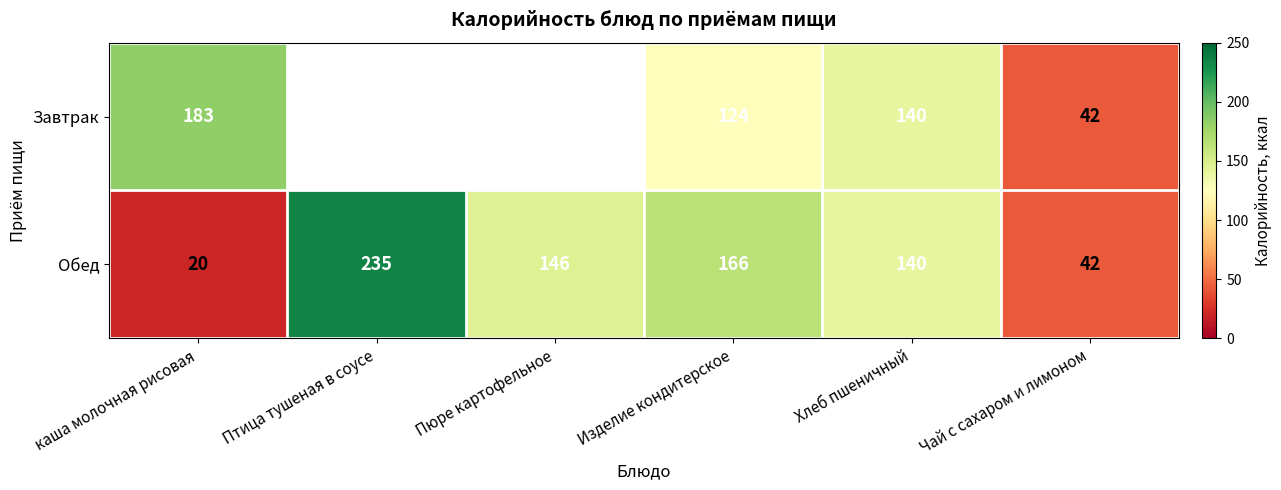

How many data points in Обед are less than 146?

3